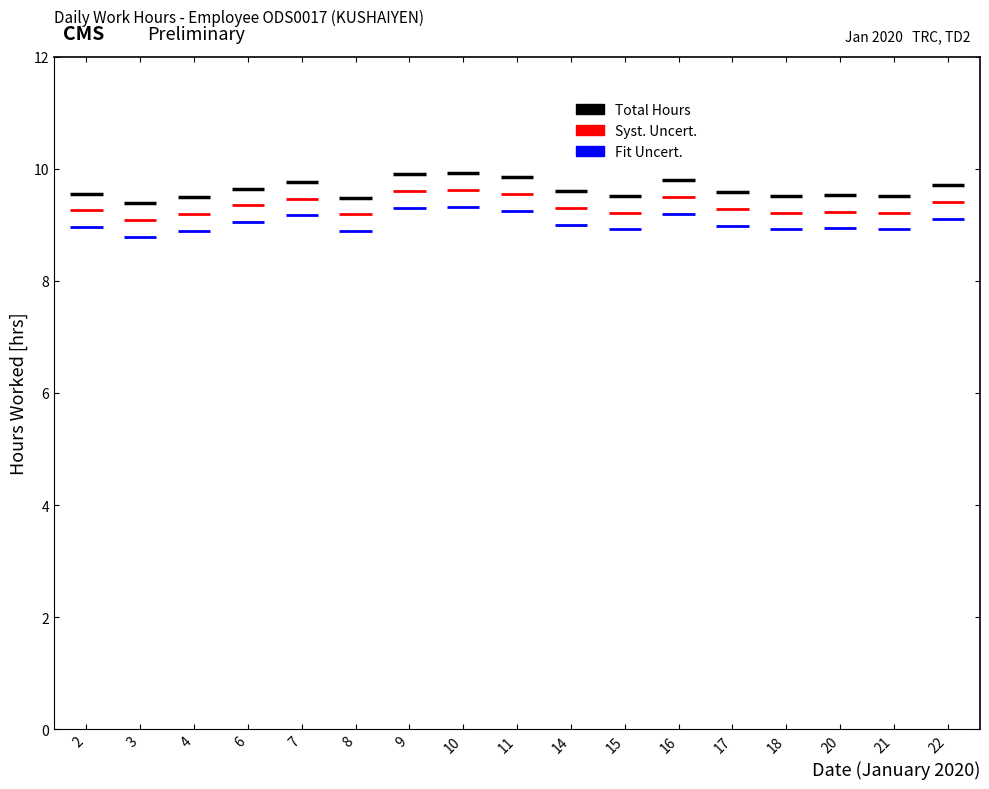

Does the chart have visible grid lines?

No